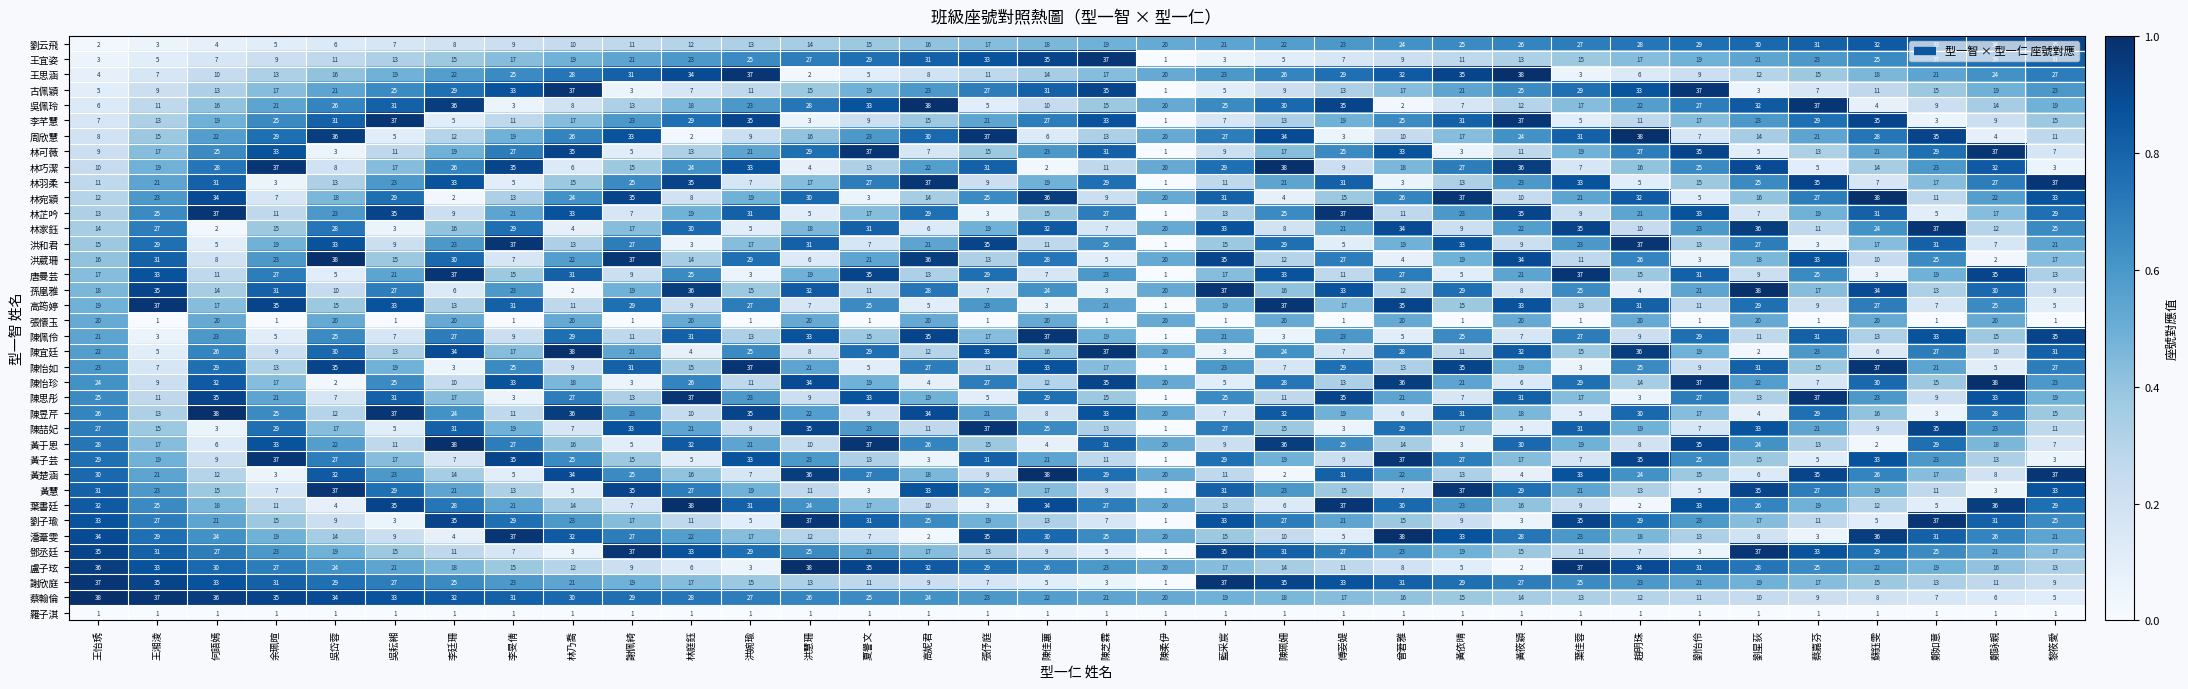

What is the spread (max minus min) of values at 蘇鈺雯?

37